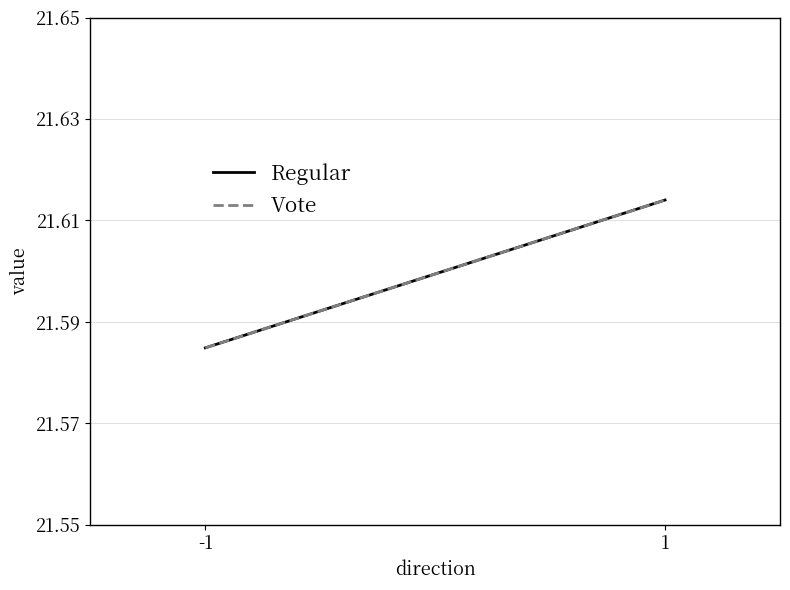

What is the value of the Regular point at the 1st from the left?

21.6